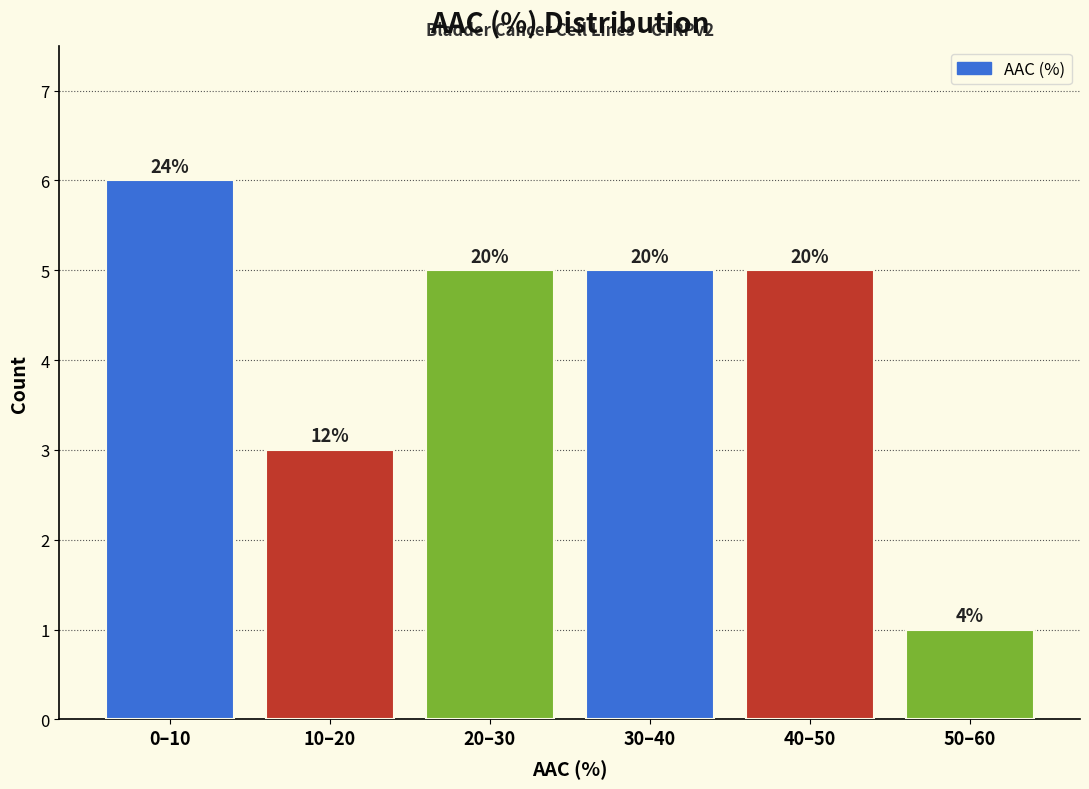

How many bars are there in total?

6